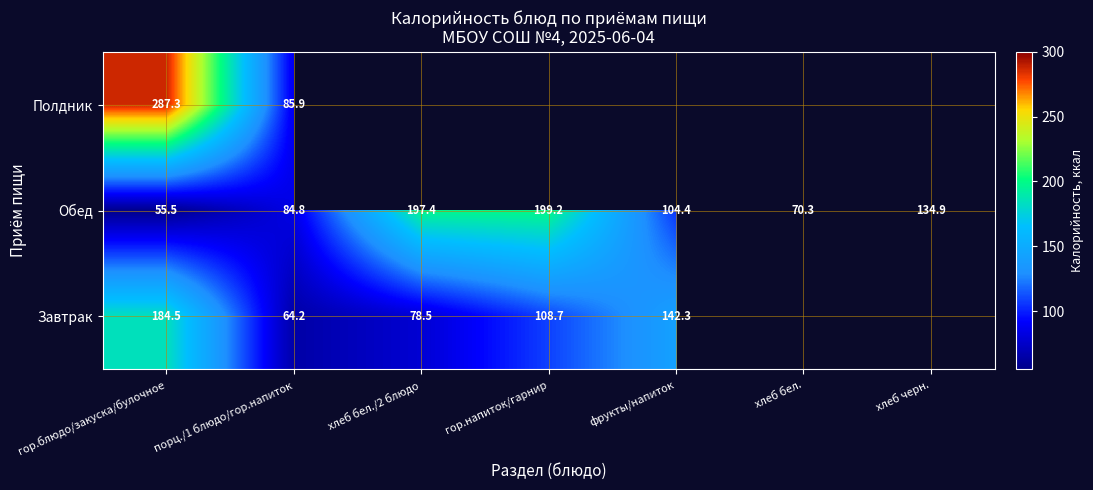

Is the value of Обед at гор.напиток/гарнир greater than the value of Полдник at порц./1 блюдо/гор.напиток?

Yes